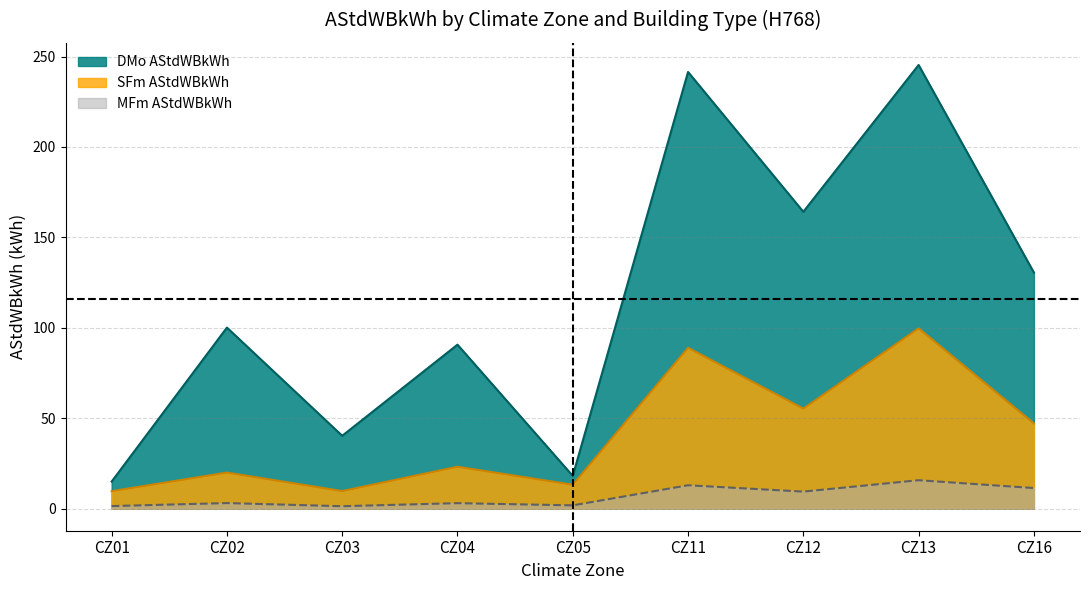

In DMo AStdWBkWh, how many points are higher than both neighbors (excluding endpoints)?

4